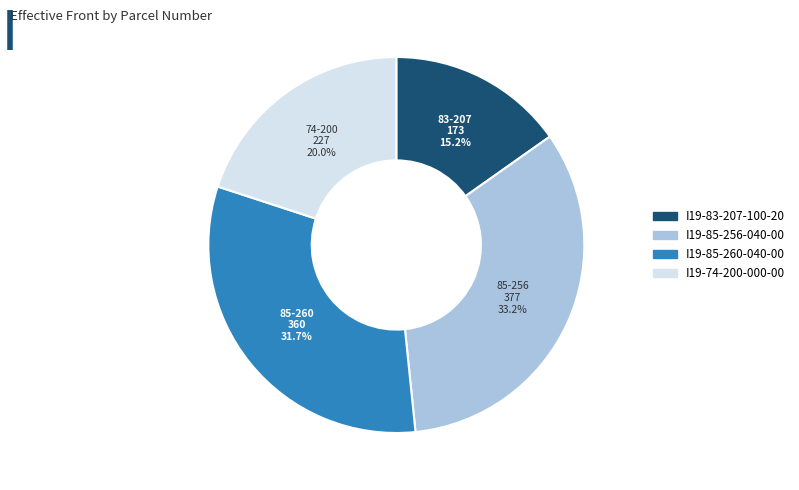

To the nearest percent, what is the difference between the I19-85-256-040-00 and I19-74-200-000-00 slice percentages?

13%